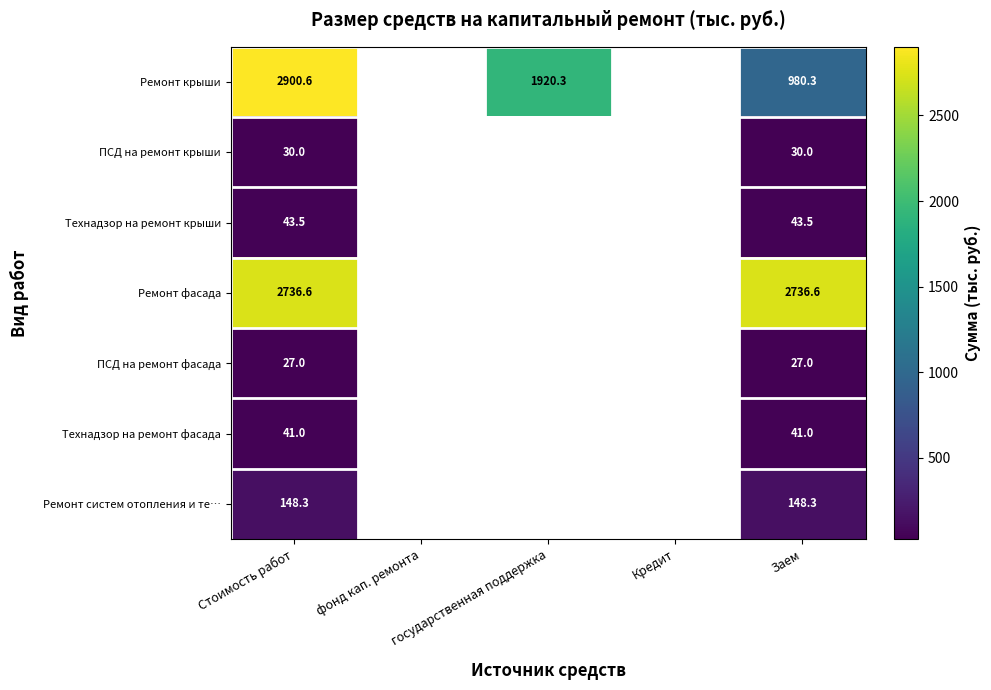

At which category is the sum across all series the highest?

Стоимость работ